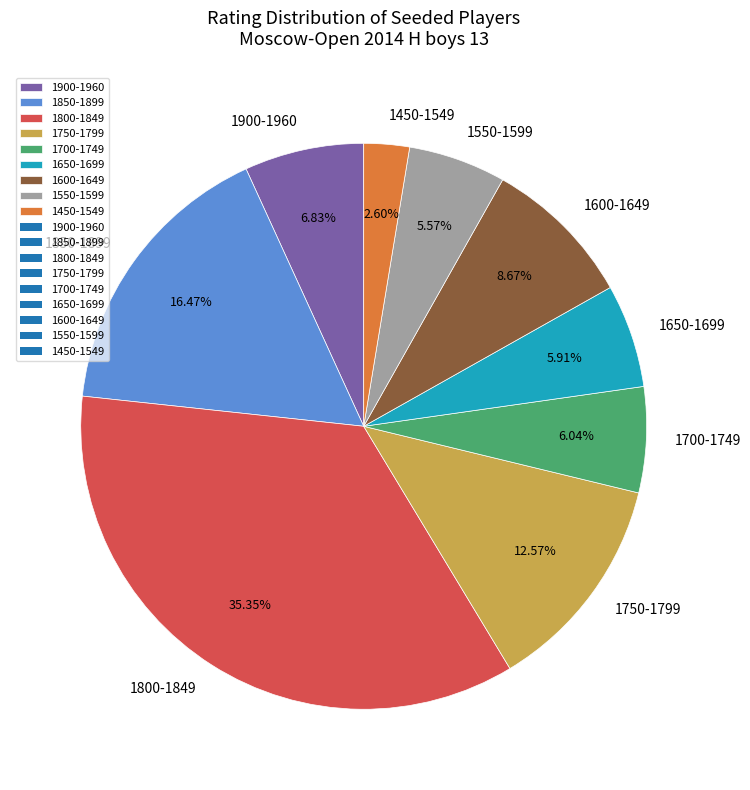

What is the ratio of the value at 1550-1599 to the value at 1750-1799?

0.4